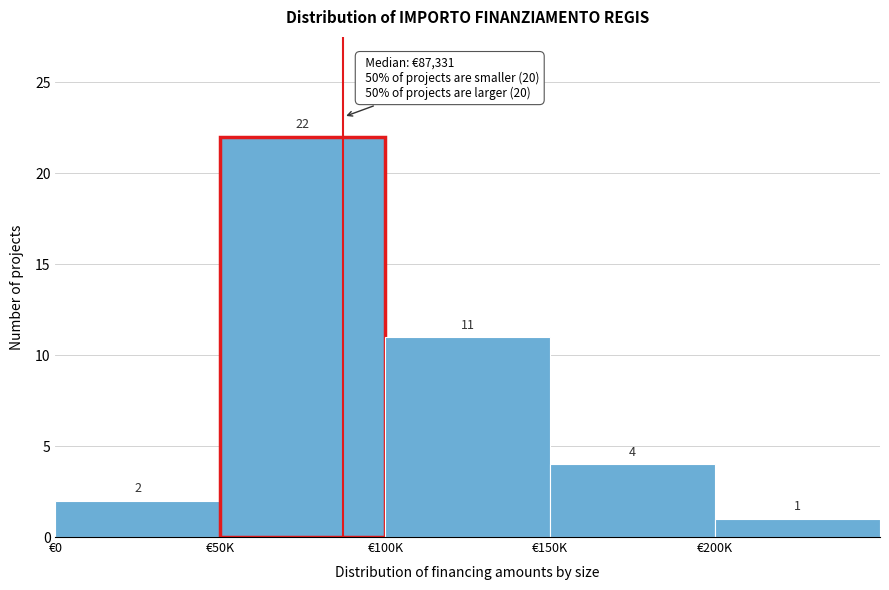

Reading left to right, extract all data points from this chart.

2	22	11	4	1